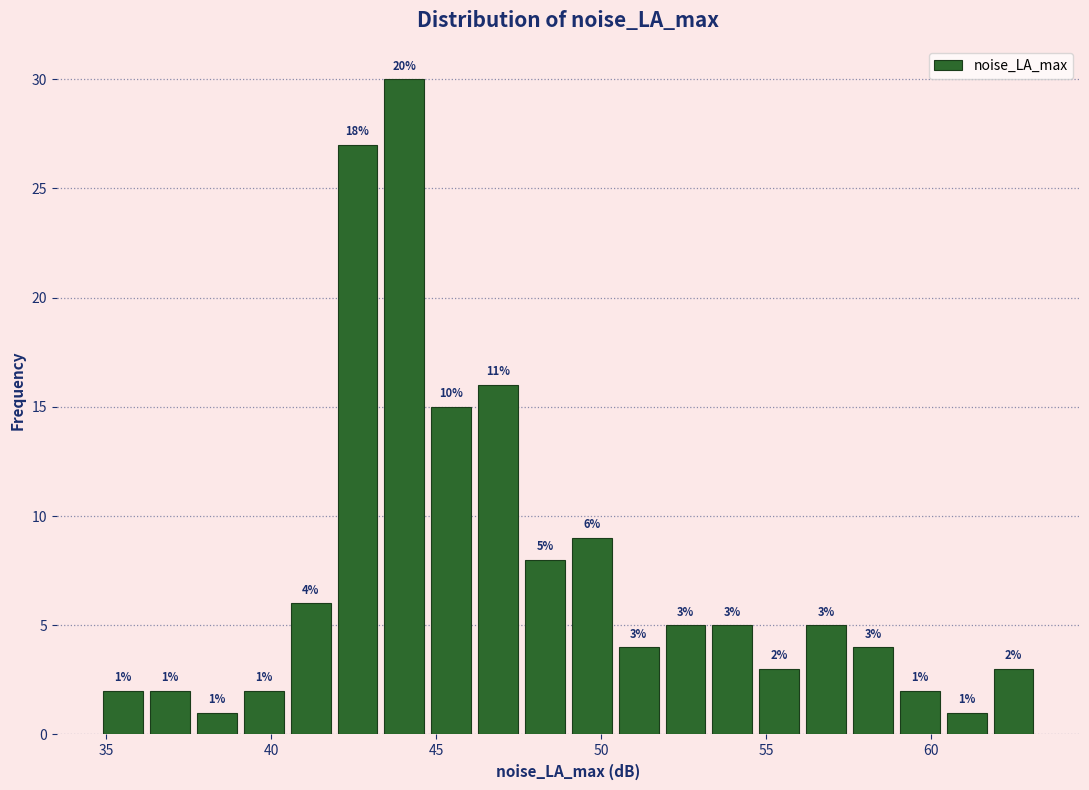

Around what value on the x-axis is the tallest bar? Give the approximate position of its centre, as read against the axis.

44.0